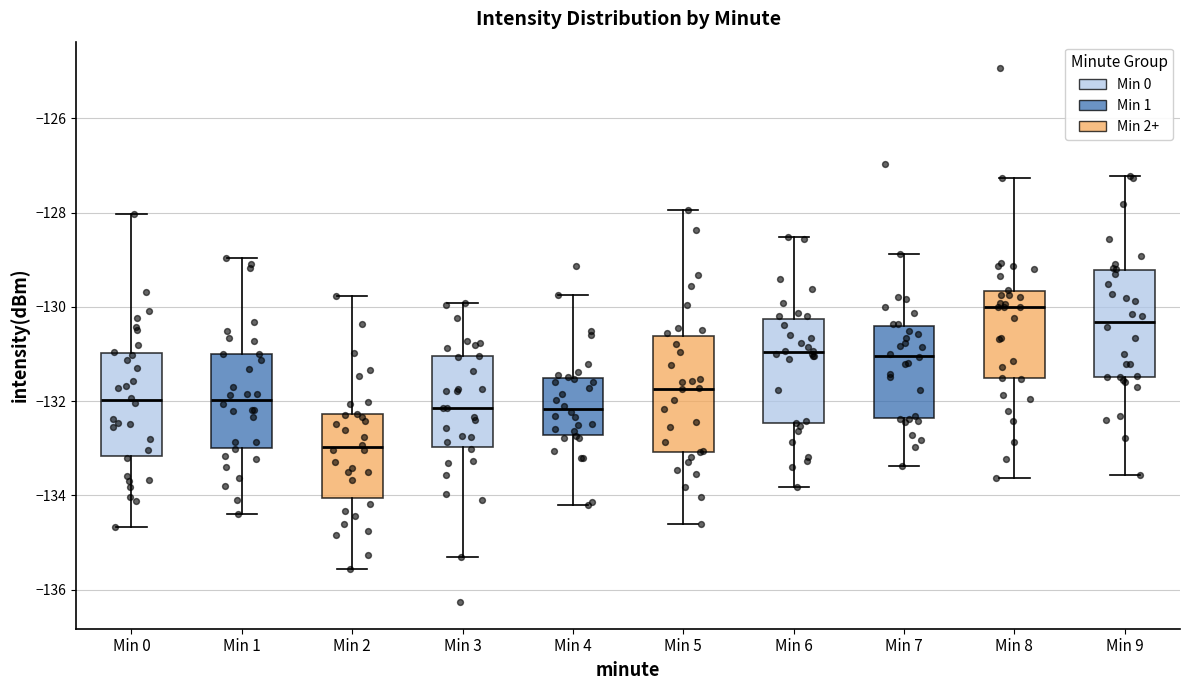

Reading left to right, transcribe this box plot: for each box, give where its median line is, the range the box spans, and where its two whiskers end, as read against the y-axis. The values are not printed on the chart, so give them approximately, as read against the axis.

Min 0: median -132.0, box -133.2 to -131.0, whiskers -134.6 to -128.0
Min 1: median -132.0, box -133.0 to -131.0, whiskers -134.4 to -129.0
Min 2: median -133.0, box -134.0 to -132.2, whiskers -135.6 to -129.8
Min 3: median -132.2, box -133.0 to -131.0, whiskers -135.4 to -130.0
Min 4: median -132.2, box -132.8 to -131.6, whiskers -134.2 to -129.8
Min 5: median -131.8, box -133.0 to -130.6, whiskers -134.6 to -128.0
Min 6: median -131.0, box -132.4 to -130.2, whiskers -133.8 to -128.6
Min 7: median -131.0, box -132.4 to -130.4, whiskers -133.4 to -128.8
Min 8: median -130.0, box -131.6 to -129.6, whiskers -133.6 to -127.2
Min 9: median -130.4, box -131.4 to -129.2, whiskers -133.6 to -127.2